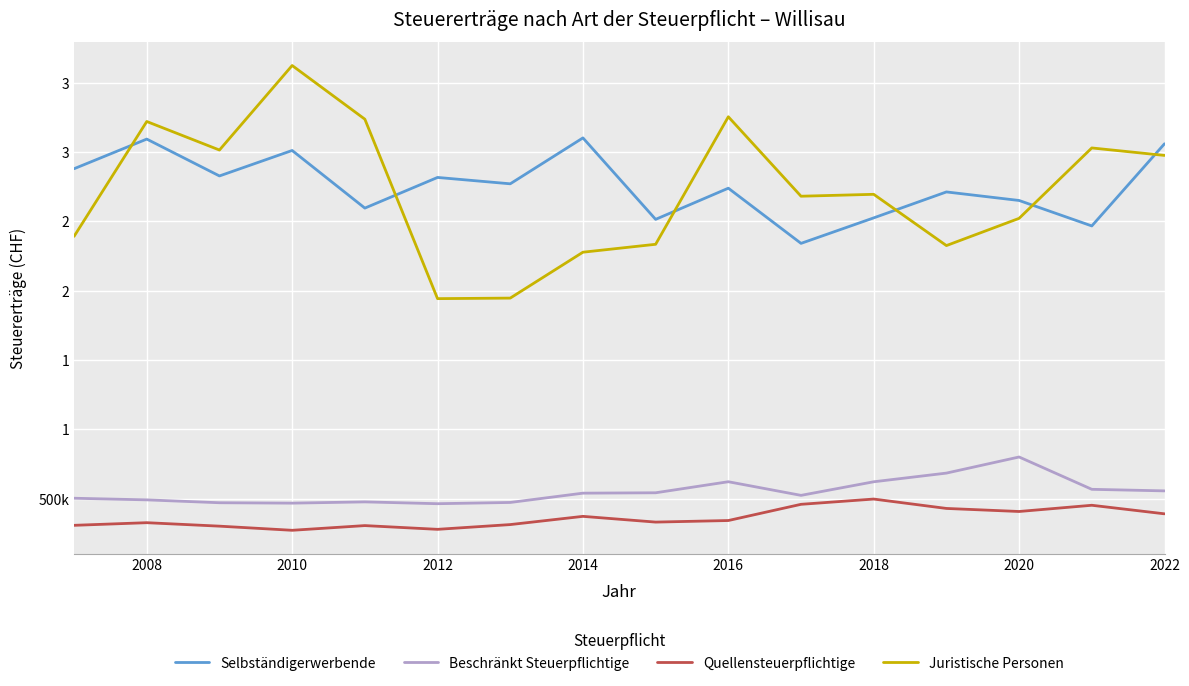

What is the highest value of the Selbständigerwerbende series?

3101972